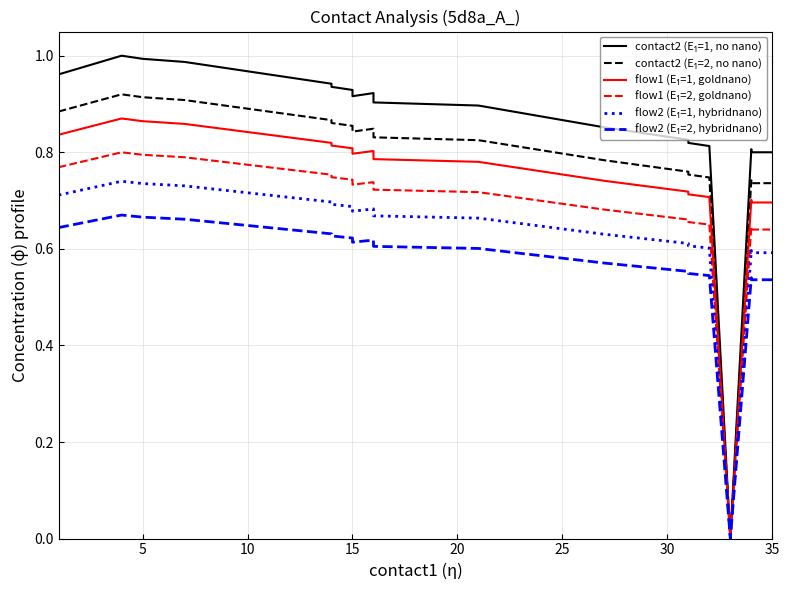

Rank the series by their average value, from lowest to highest.

flow2 (E₁=2, hybridnano), flow2 (E₁=1, hybridnano), flow1 (E₁=2, goldnano), flow1 (E₁=1, goldnano), contact2 (E₁=2, no nano), contact2 (E₁=1, no nano)